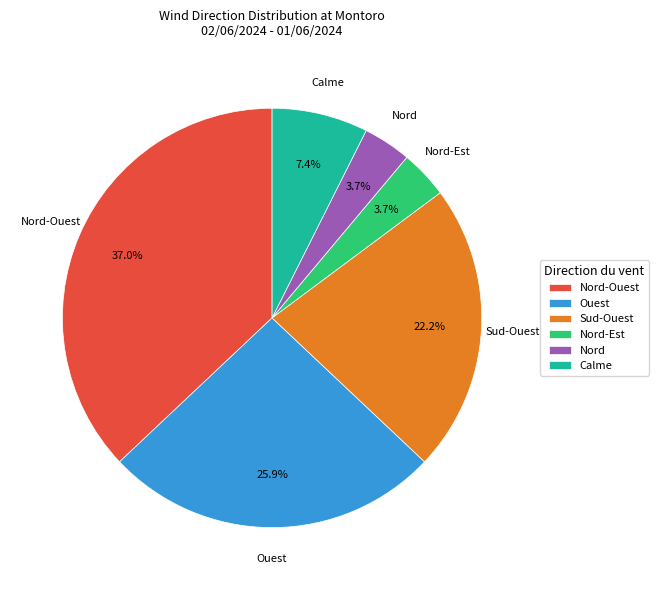

How many segments does this pie chart have?

6